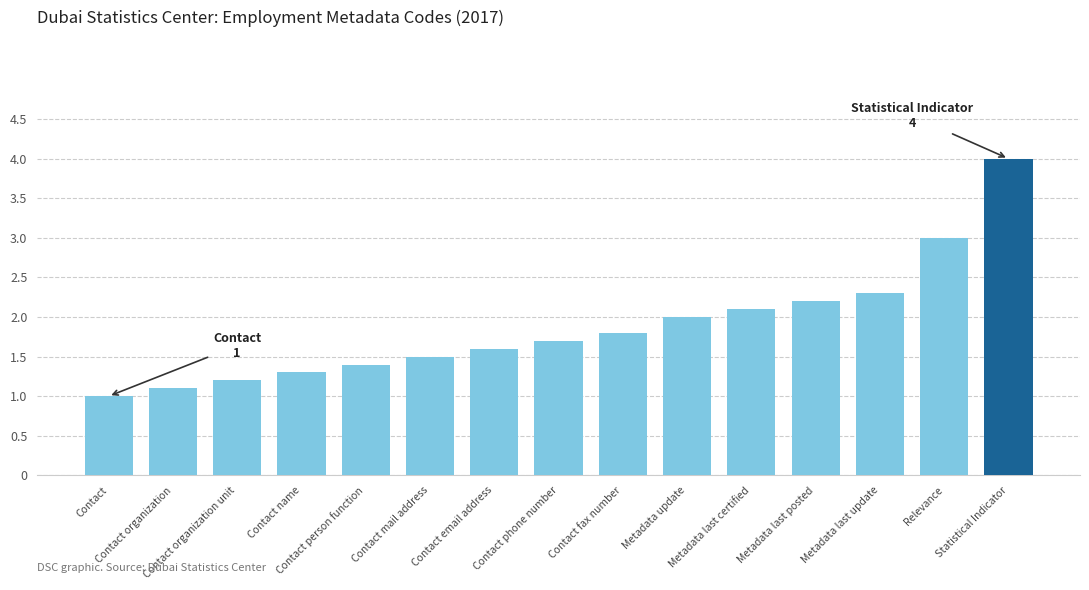

Count the number of categories in the chart.

15